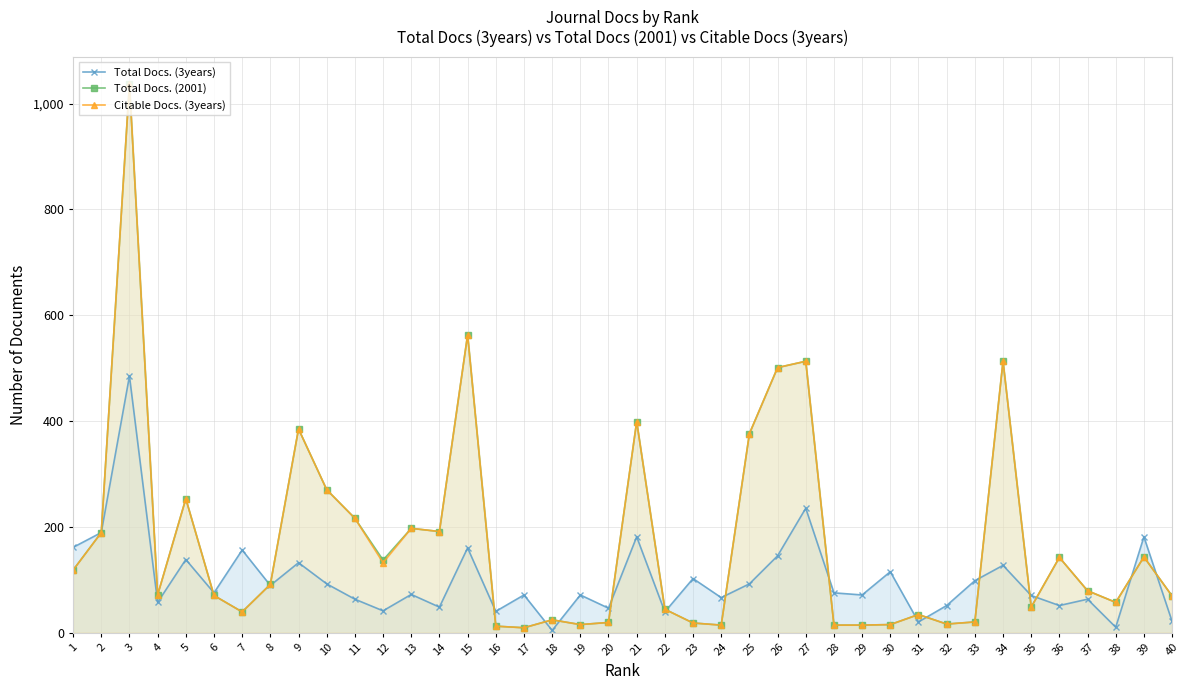

At which category does Citable Docs. (3years) reach its first local peak?

3